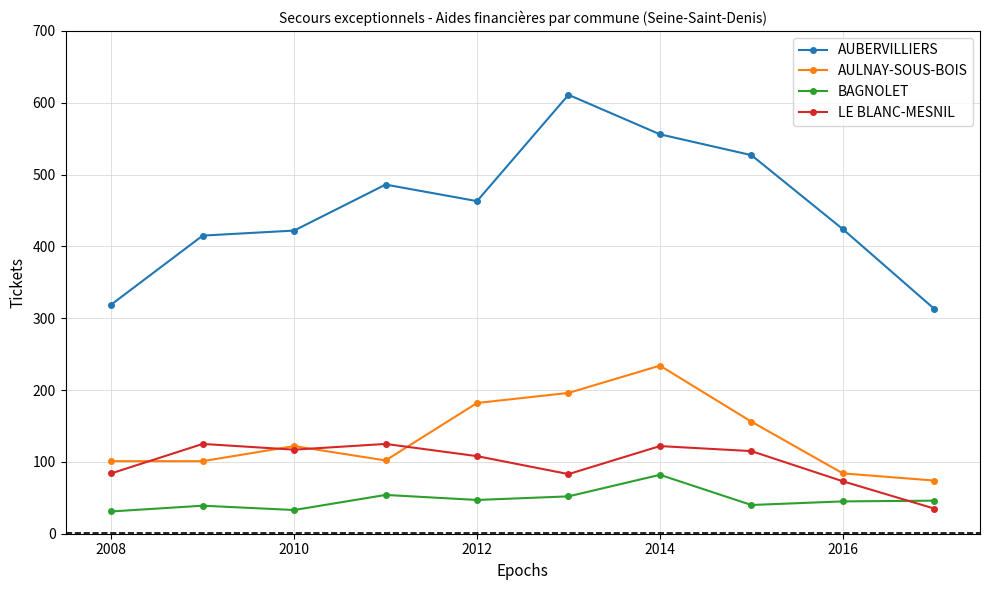

What is the value of the AULNAY-SOUS-BOIS point at the 6th from the left?

196